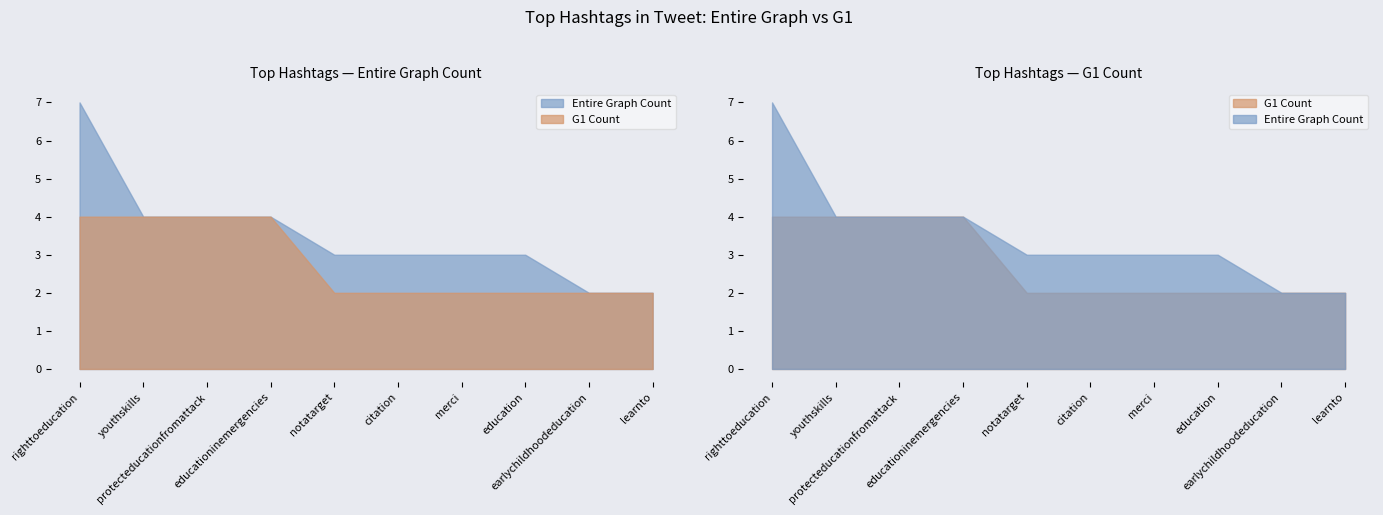

What is the maximum value shown in the chart?

7